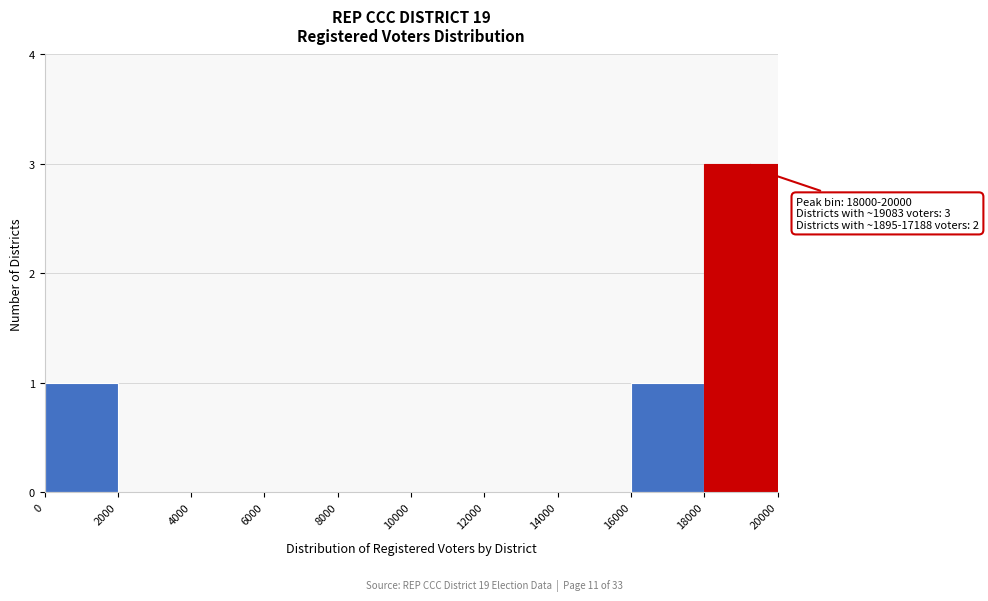

Which range on the x-axis has the tallest bar?

18000 to 20000